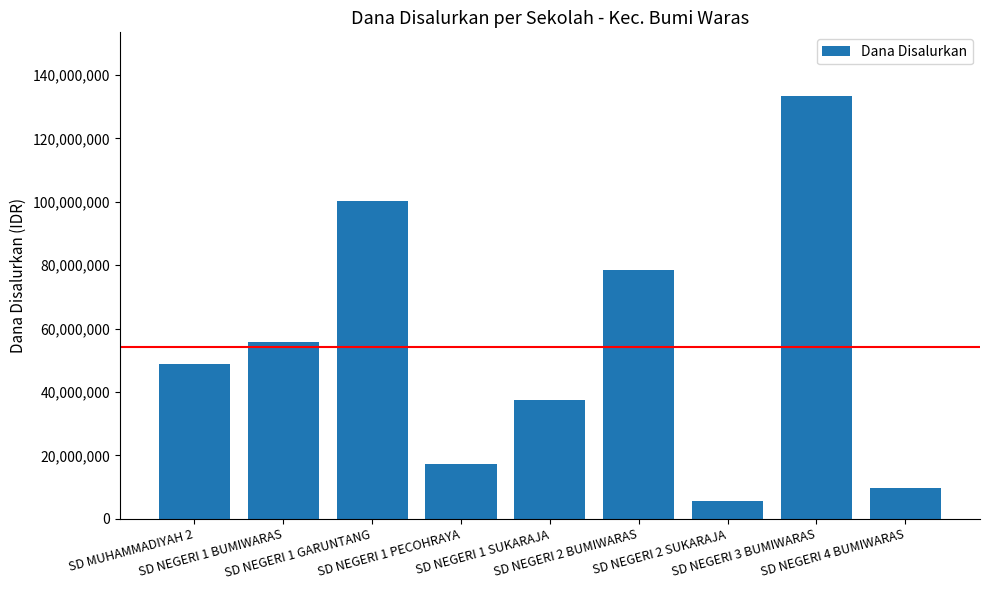

How many data points are less than 48825000?

4